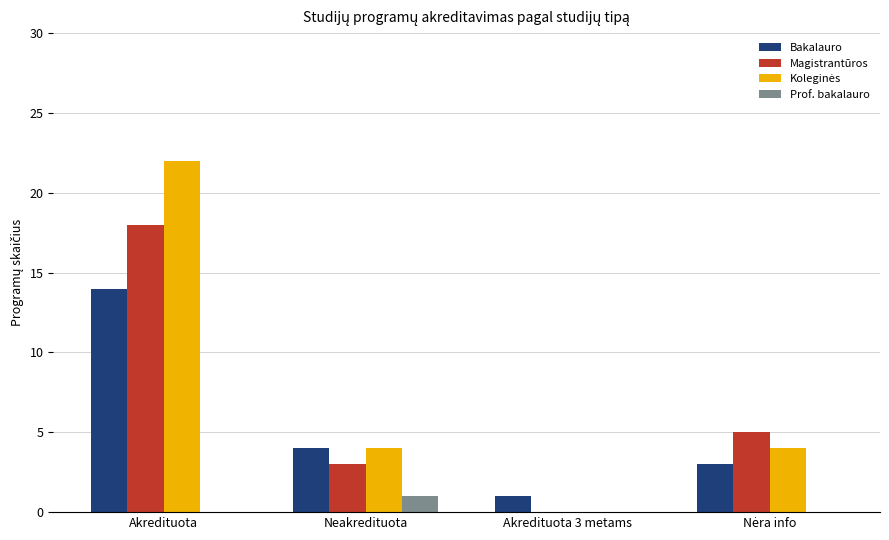

The value of Bakalauro at Akredituota 3 metams is 1. True or false?

True